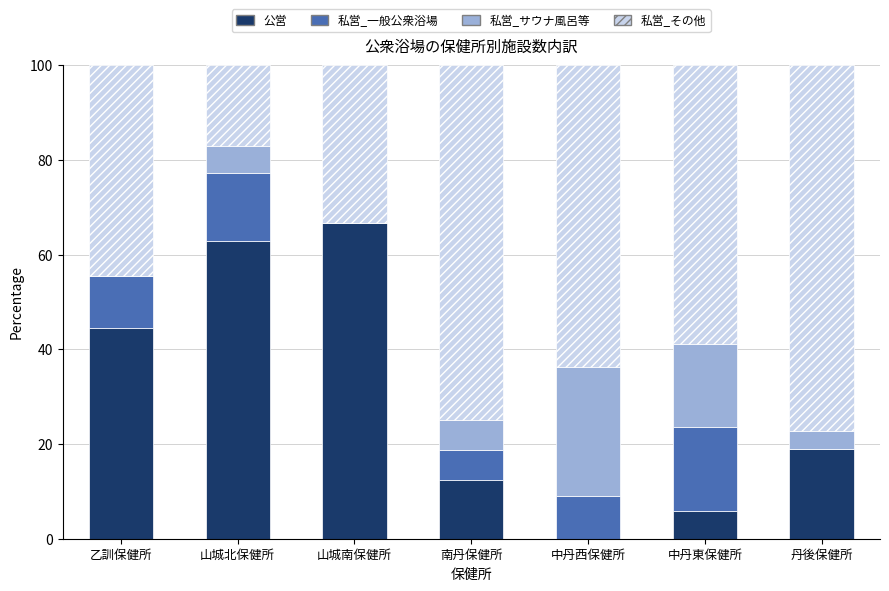

Reading left to right, list the values for the 公営 series.

乙訓保健所=44.4	山城北保健所=62.9	山城南保健所=66.7	南丹保健所=12.5	中丹西保健所=0.0	中丹東保健所=5.9	丹後保健所=18.9